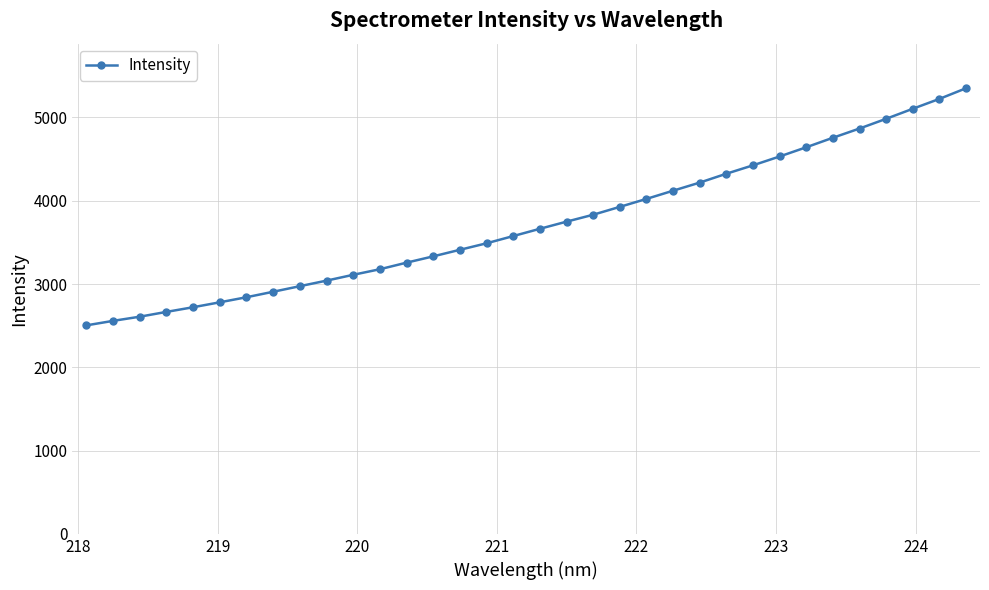

What is the sum of all values?

126704.6